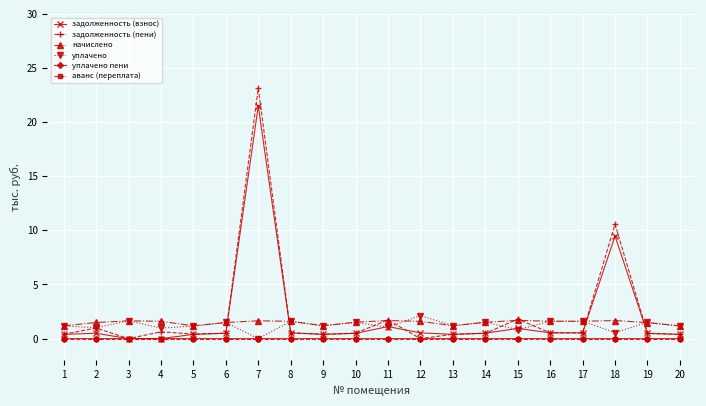

What is the value of the задолженность (взнос) point at the 8th from the left?

0.5